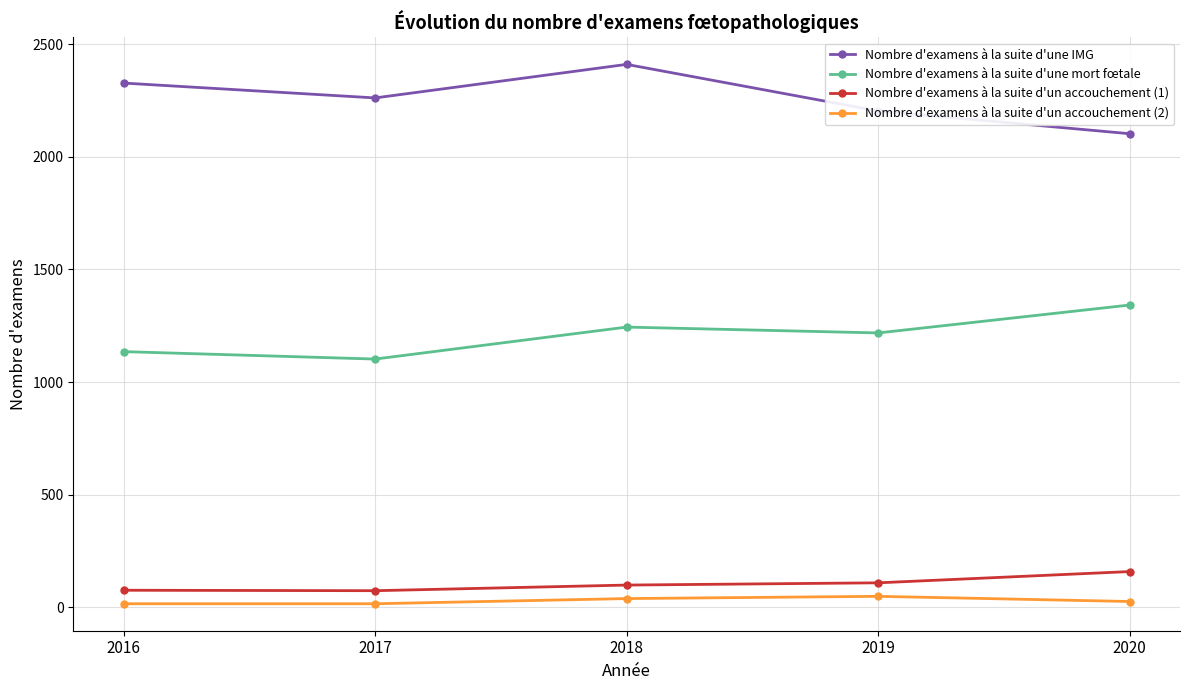

At which category does Nombre d'examens à la suite d'une IMG reach its first local peak?

2018